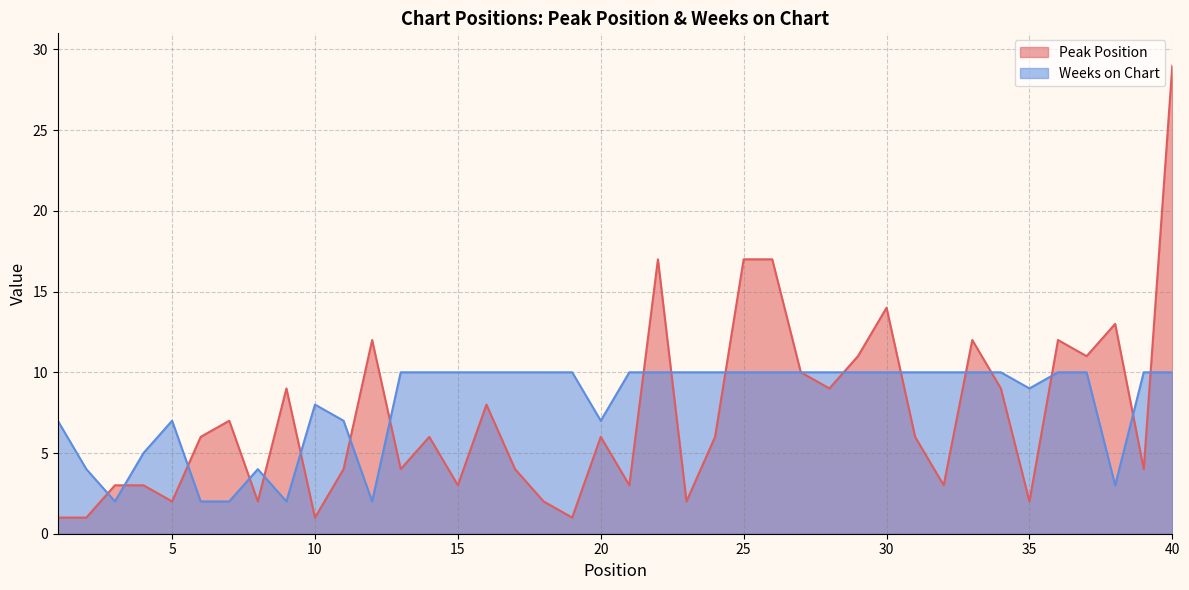

The value of Peak Position at 27 is 6. True or false?

False